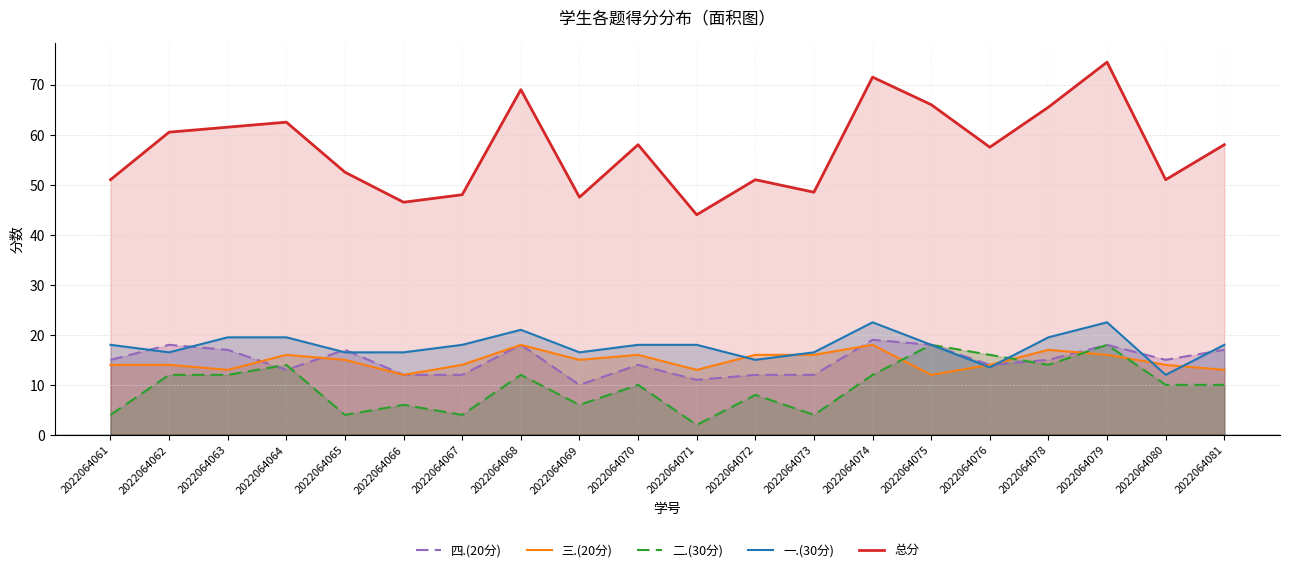

What is the difference between the maximum and second lowest values in the 三.(20分) series?

6.0